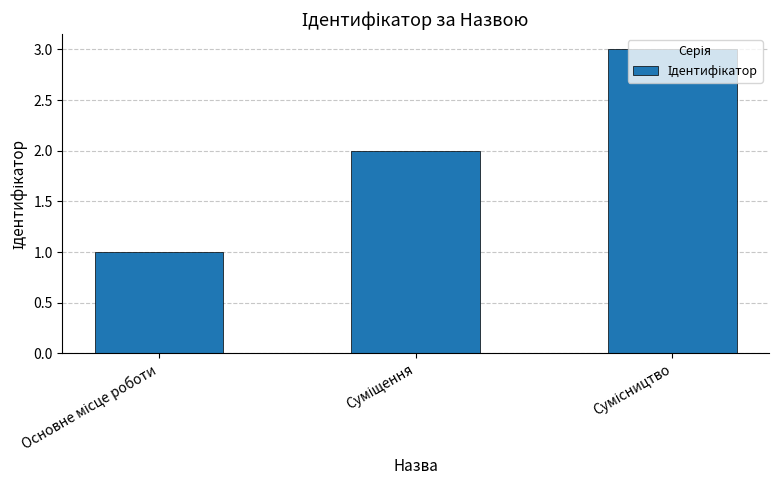

What is the sum of all values?

6